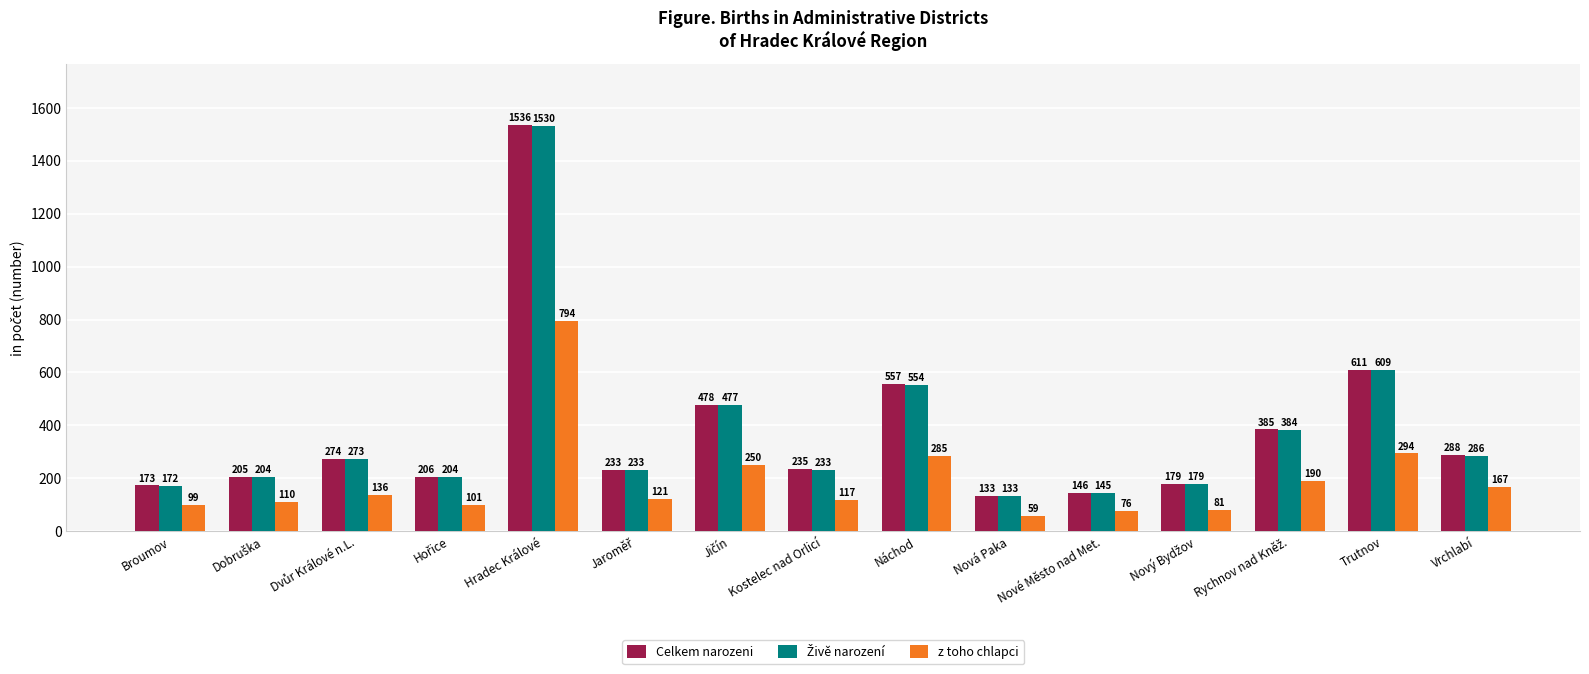

What is the sum of the z toho chlapci values at Kostelec nad Orlicí and Trutnov?

411